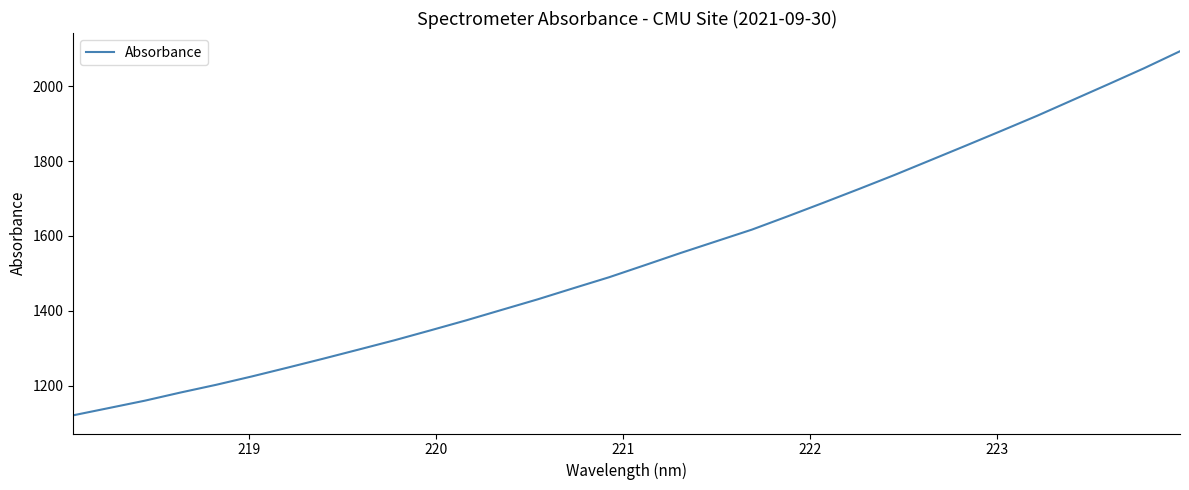

Reading left to right, list all the values displayed in this chart.

1120.4	1139.8	1159.4	1181.3	1202.0	1224.4	1247.9	1271.9	1296.5	1321.4	1347.7	1374.5	1402.6	1430.6	1460.4	1489.7	1522.0	1554.5	1585.8	1617.1	1652.6	1688.9	1725.8	1763.4	1802.6	1841.9	1881.7	1921.9	1964.1	2006.3	2049.1	2094.3